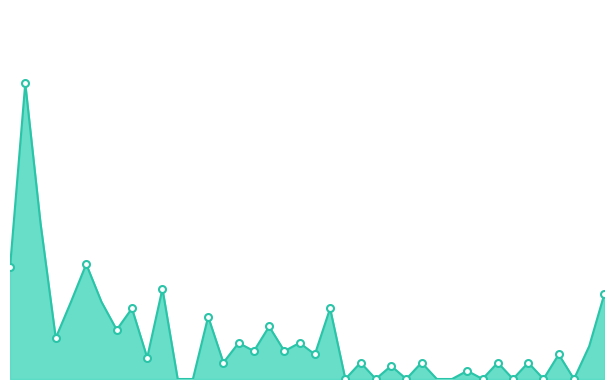

Is this an area chart (filled region under the line)?

Yes